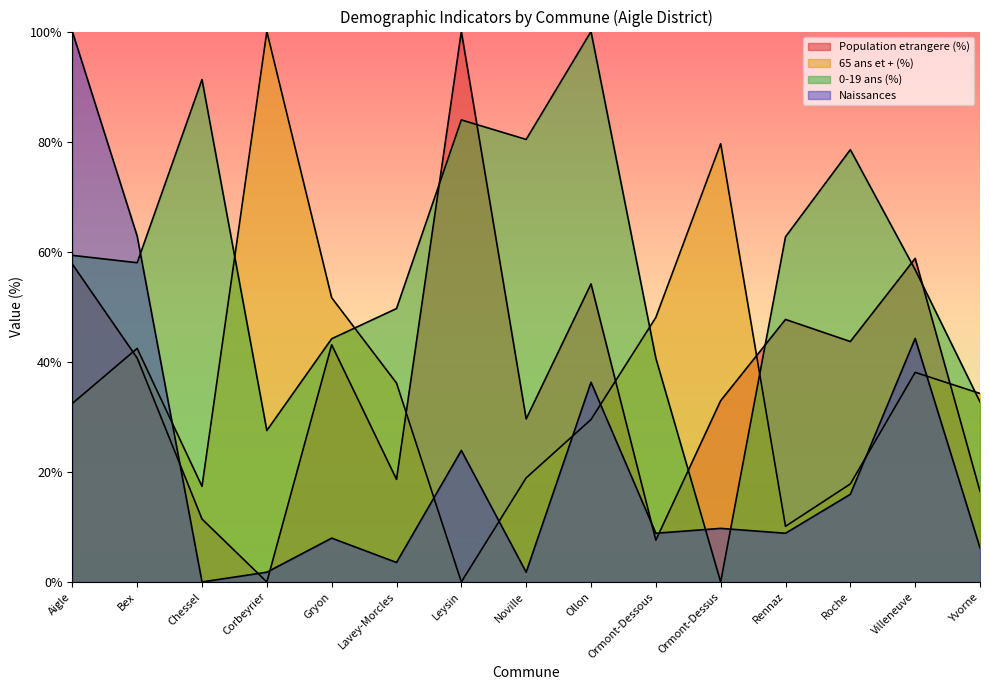

What are all the series names shown in the legend?

Population etrangere (%), 65 ans et + (%), 0-19 ans (%), Naissances